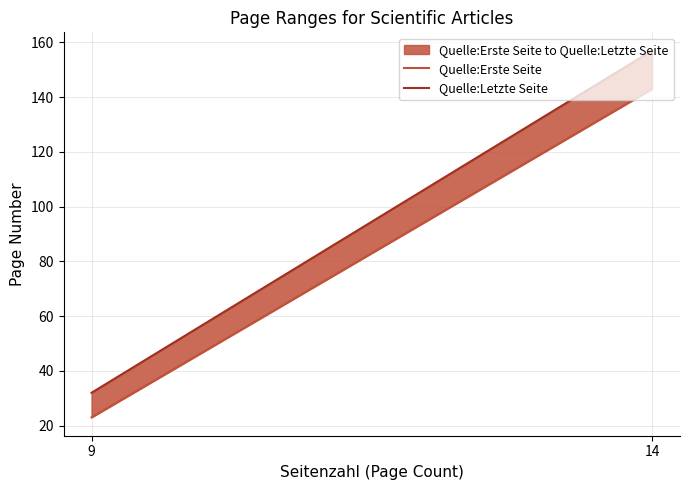

How many series are shown in this chart?

2